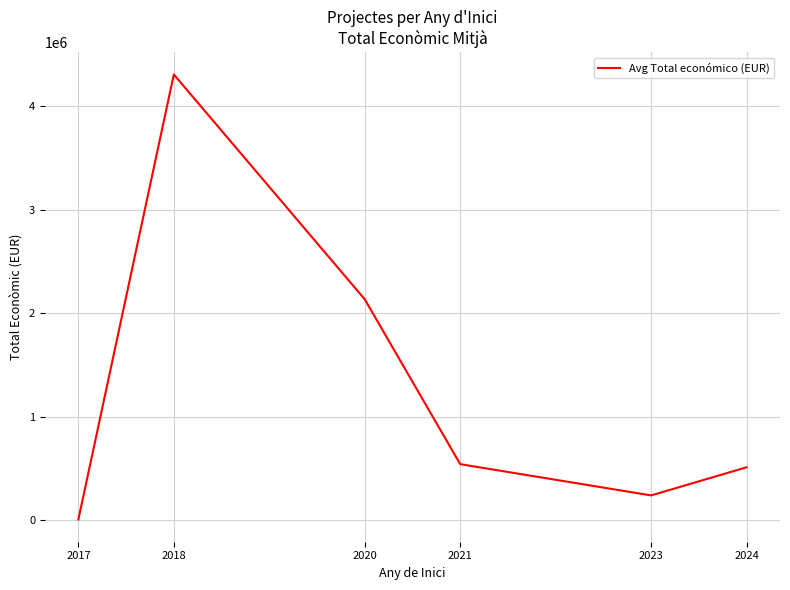

What is the sum of the values at 2018 and 2021?

4851611.7